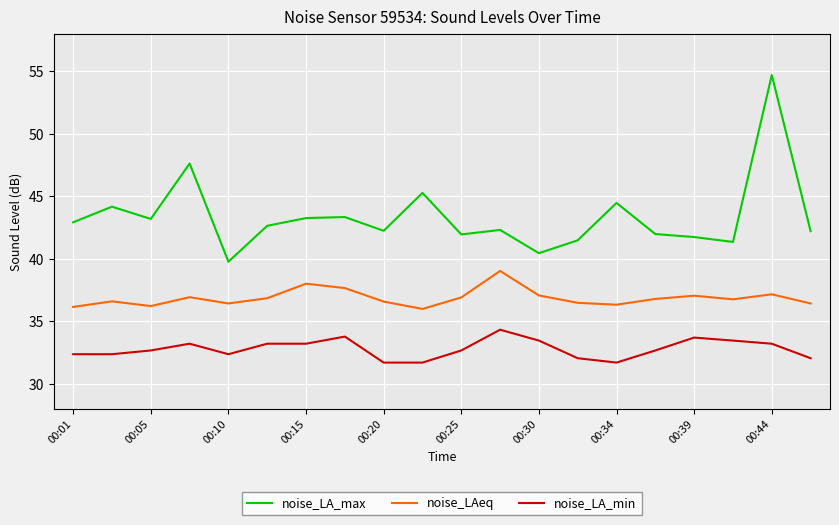

What is the lowest value of the noise_LA_max series?

39.8